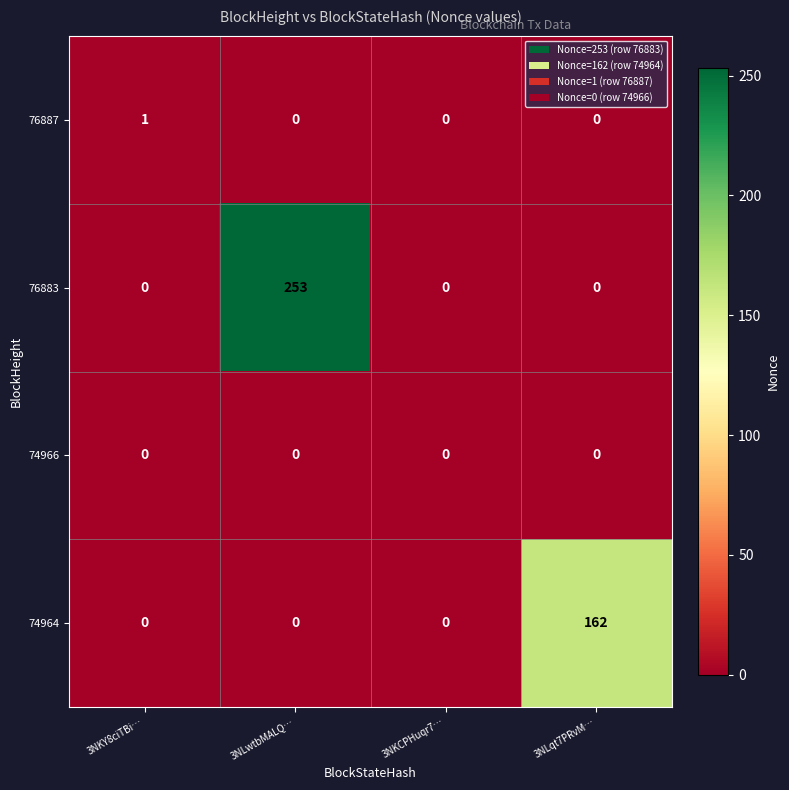

How many categories are shown in the chart?

4